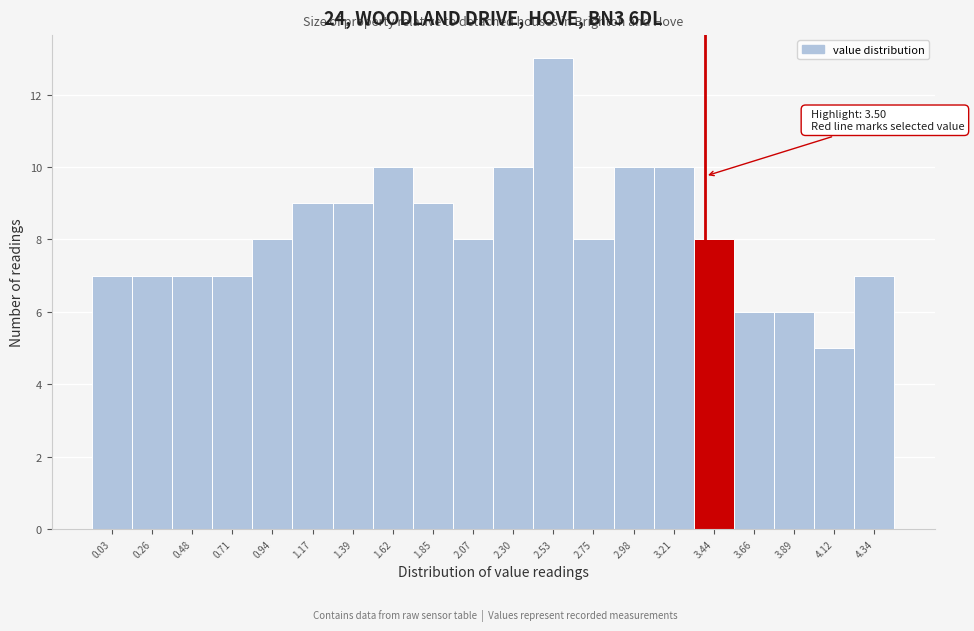

Reading right to left, extract all data points from this chart.

7	5	6	6	8	10	10	8	13	10	8	9	10	9	9	8	7	7	7	7